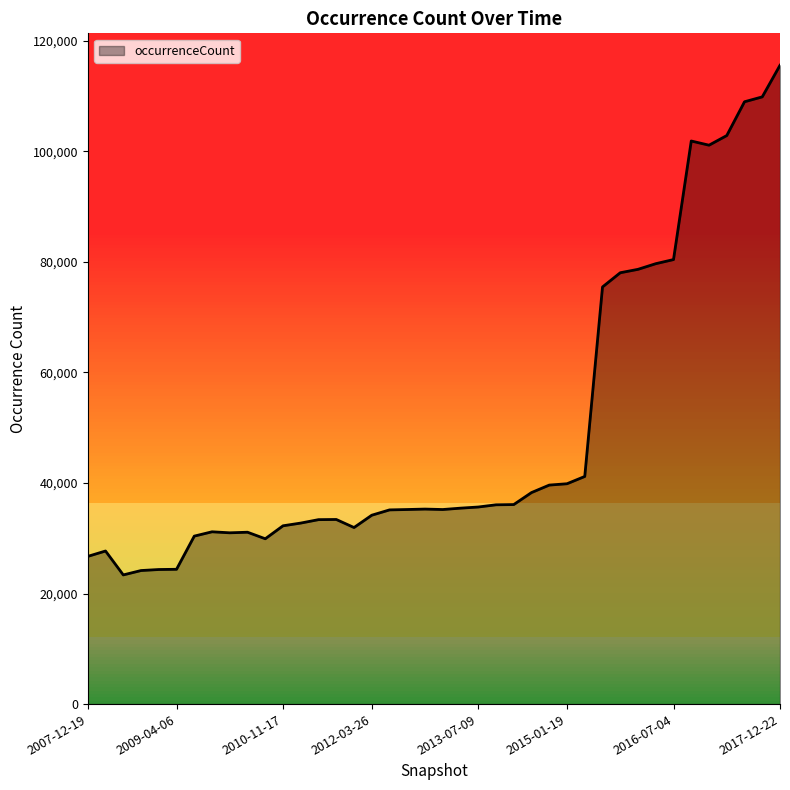

What is the smallest value displayed?

23363